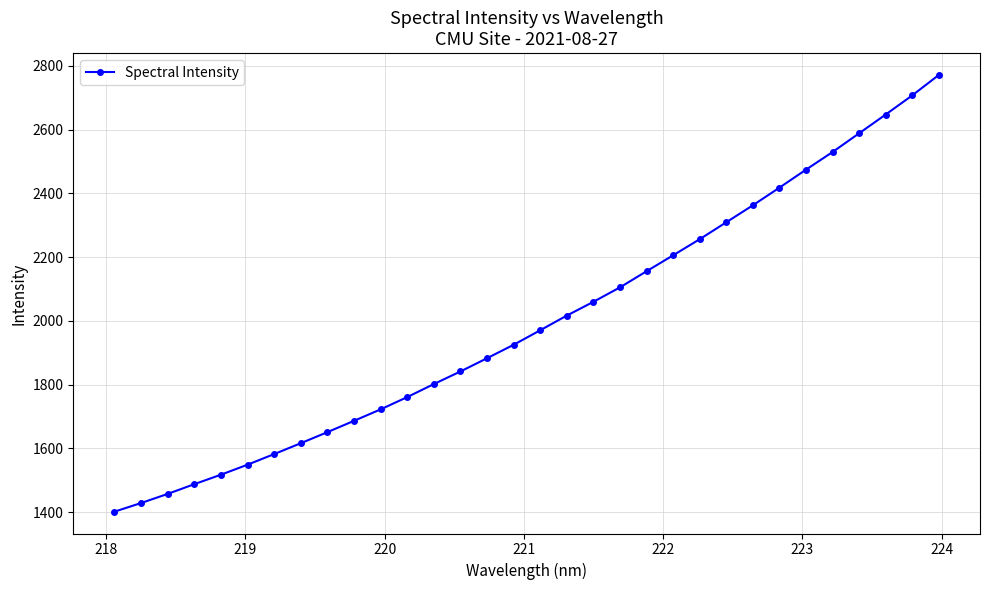

How many lines are shown in the chart?

1